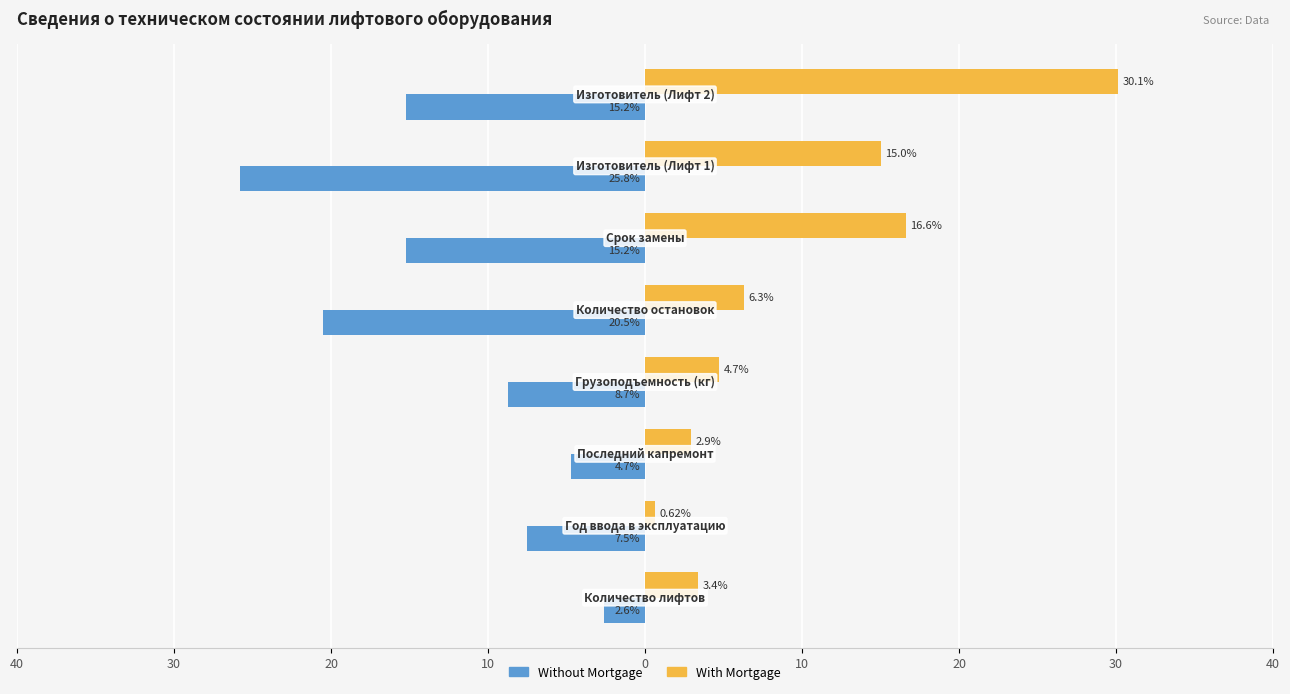

What are all the series names shown in the legend?

Without Mortgage, With Mortgage